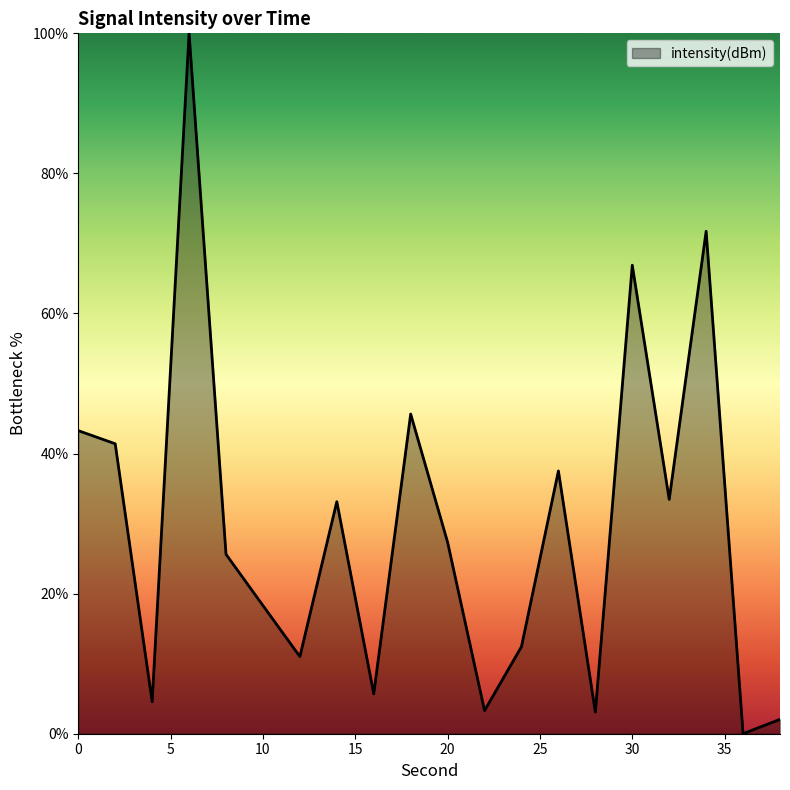

What is the difference between the maximum and minimum values?

100.0